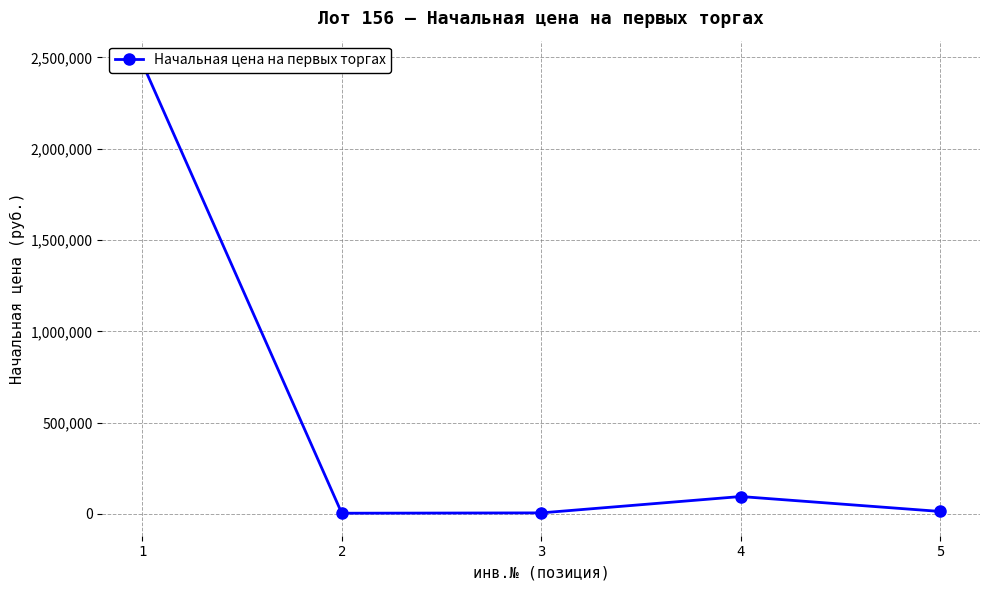

How many interior local peaks (higher than both neighbors) does the data have?

1